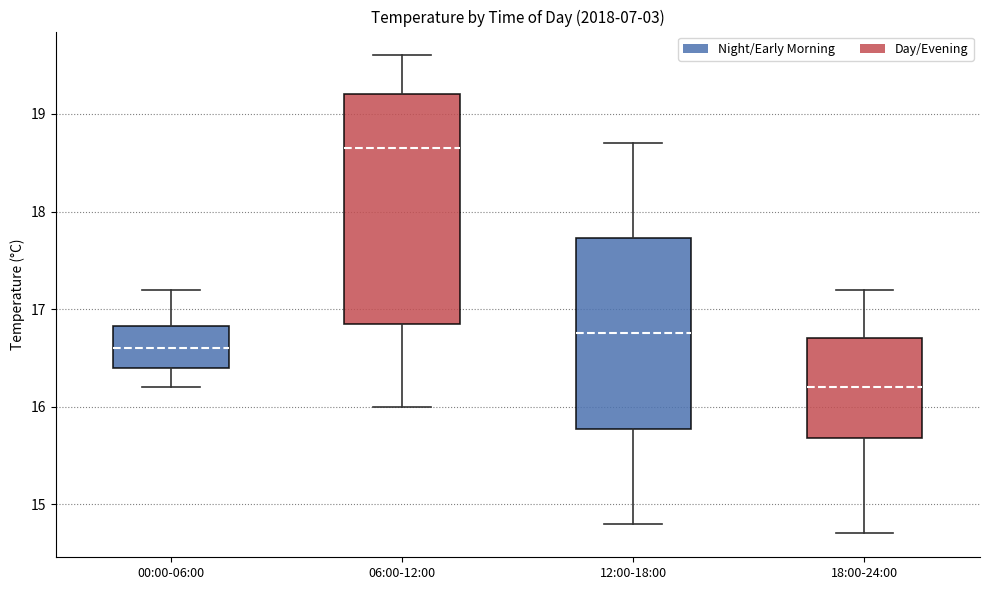

Comparing the boxes themselves (not the whiskers), which one is the tallest?

06:00-12:00